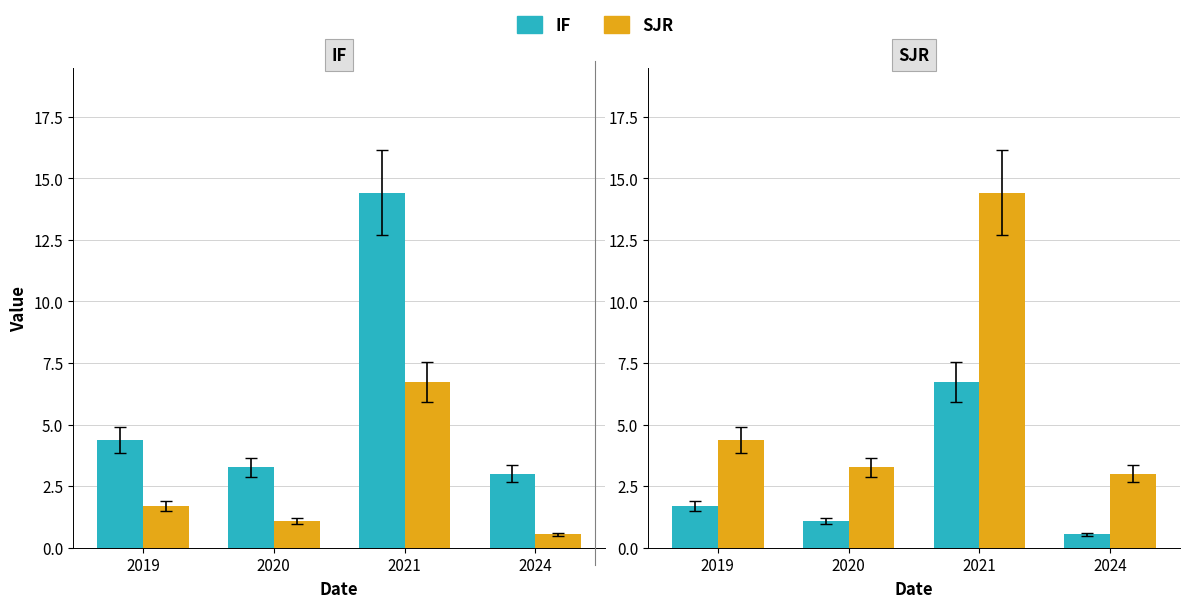

How many distinct data groups are displayed?

2